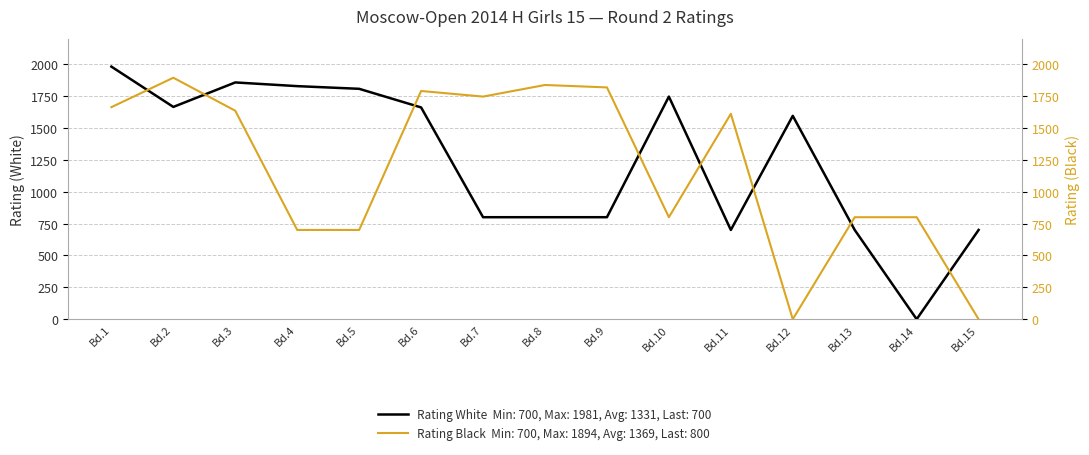

Which series ends up on top after the final intersection of Rating White and Rating Black?

Rating White